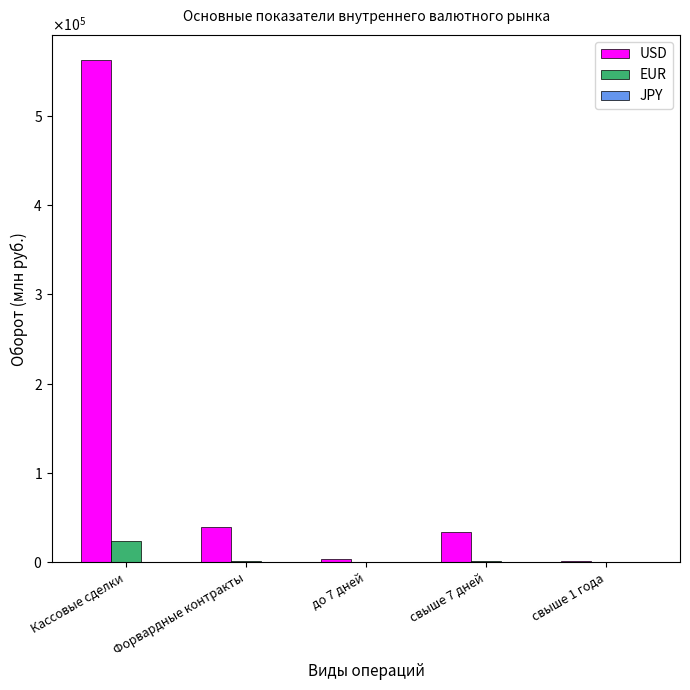

What is the difference between the maximum and minimum values in the JPY series?

37.1